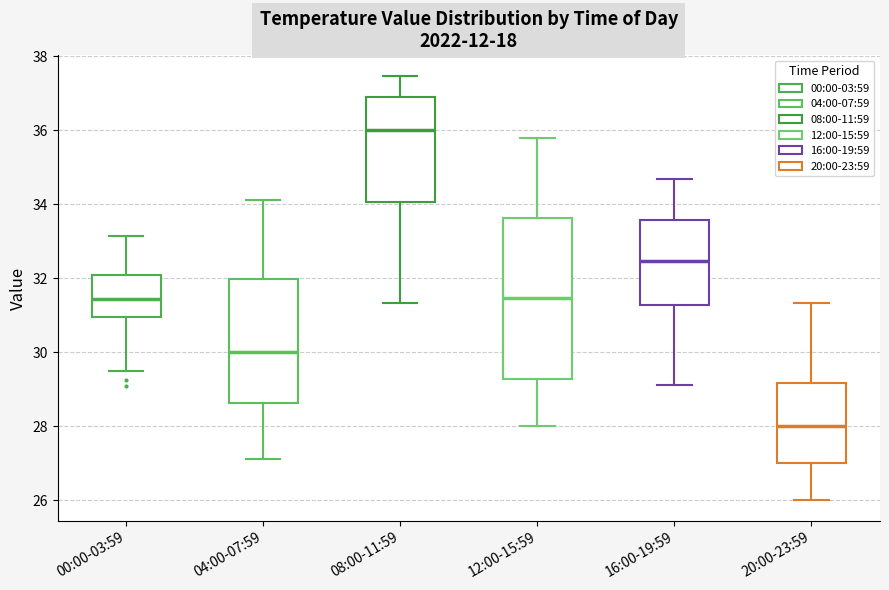

Which box has the highest median line?

08:00-11:59